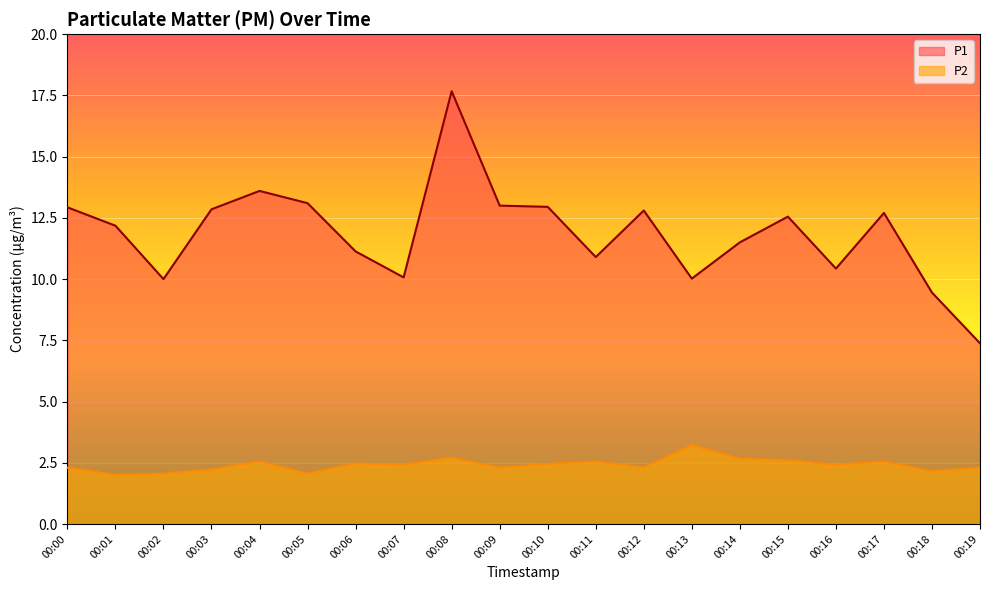

Which series has the largest total across all categories?

P1